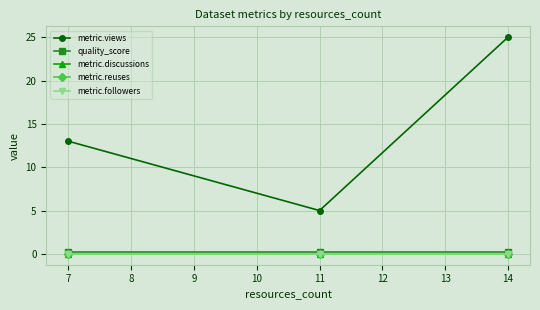

Is this an area chart (filled region under the line)?

No